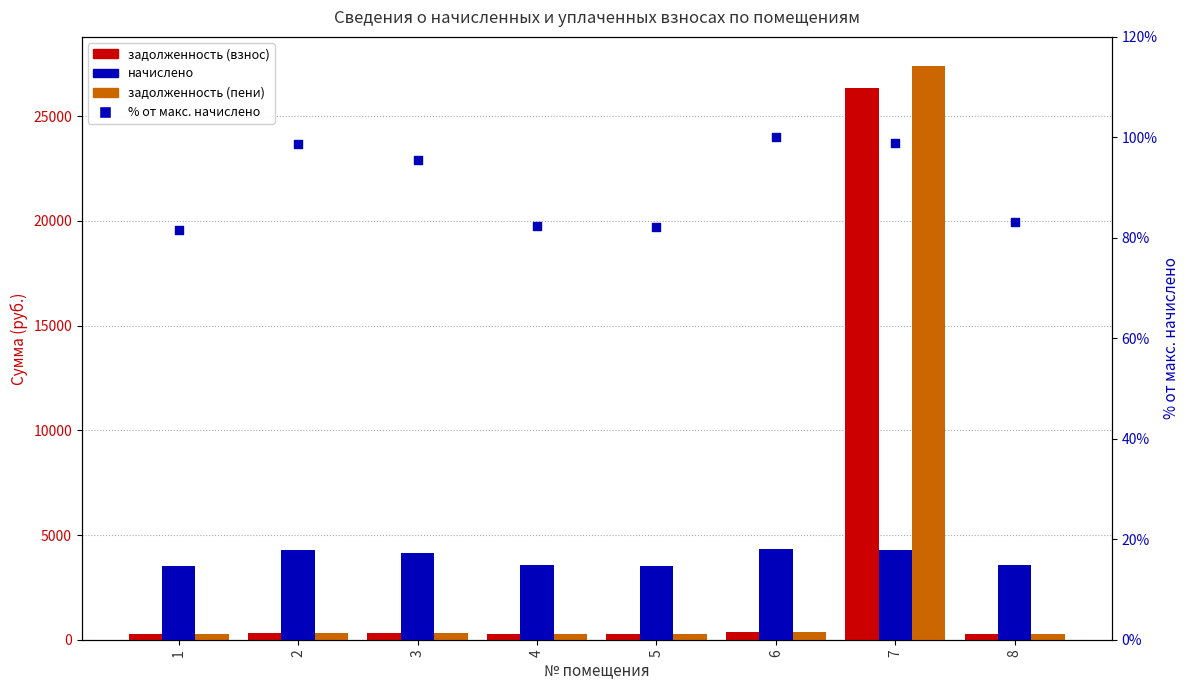

Which series has the largest total across all categories?

начислено